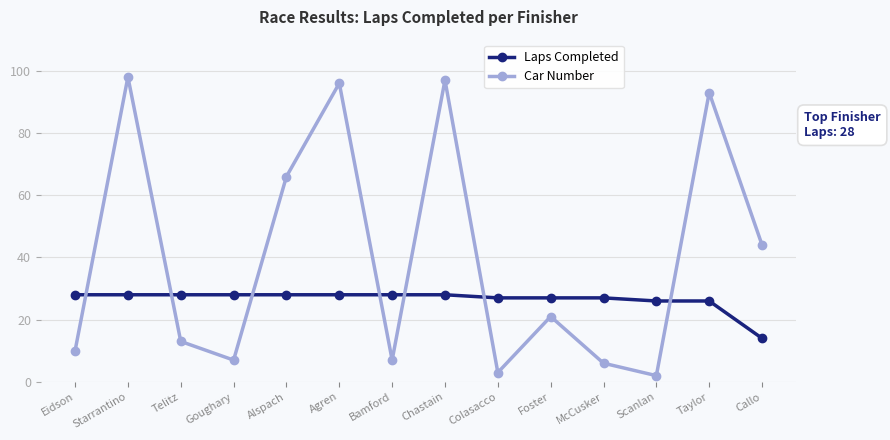

Between Colasacco and Foster, which series saw the biggest shift?

Car Number